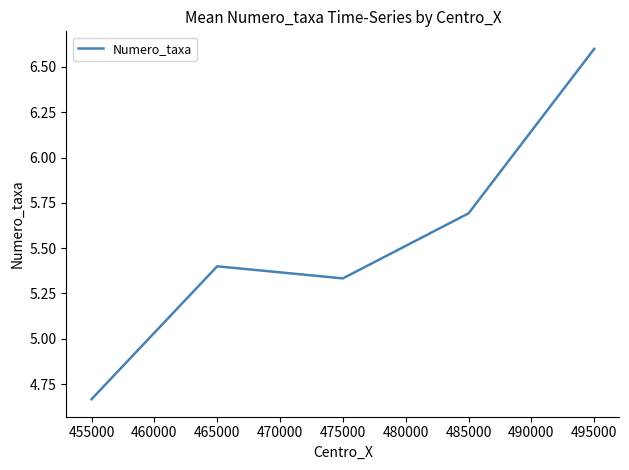

What is the sum of all values?

27.7